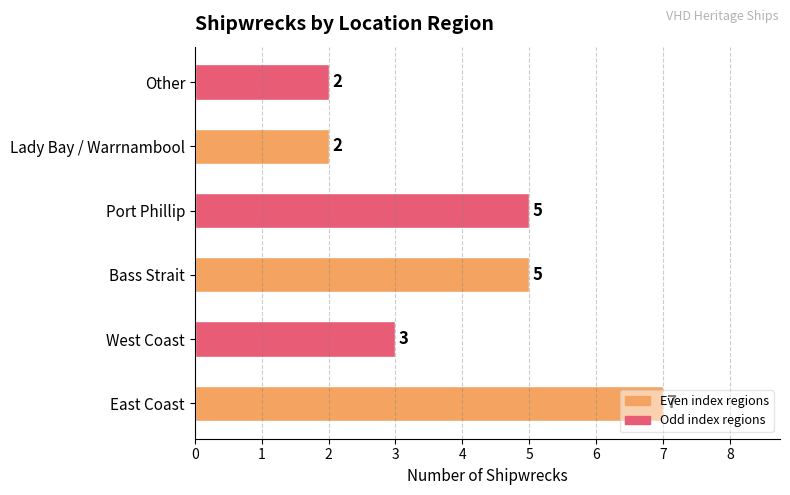

What is the difference between the maximum and minimum values?

5